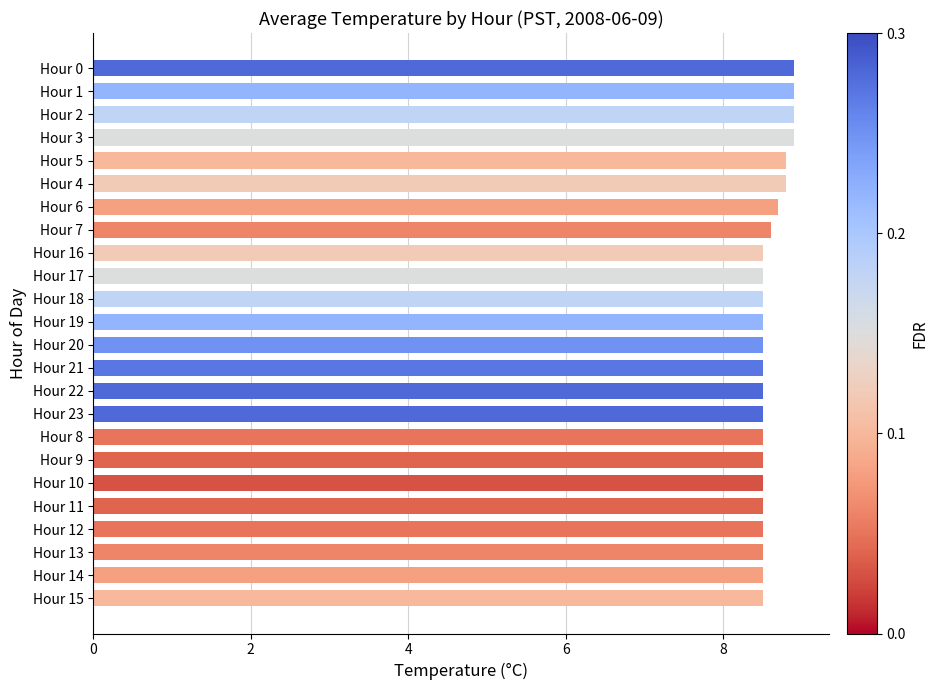

Between Hour 3 and Hour 13, which is larger?

Hour 3